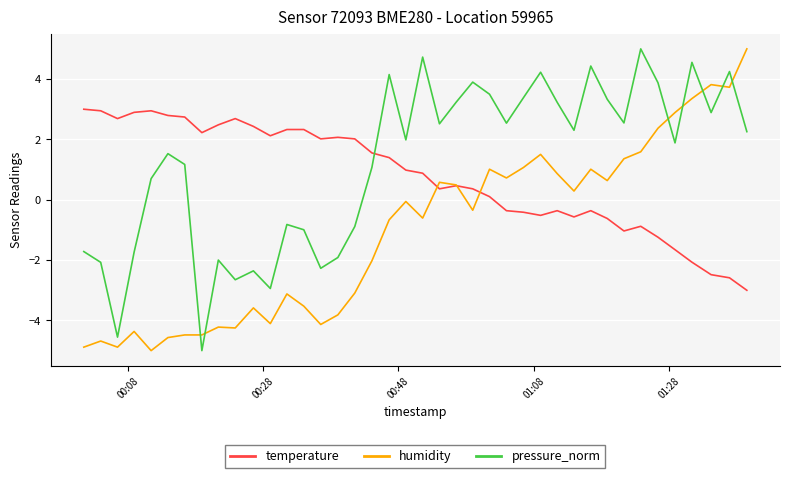

What is the greatest value displayed?

5.0